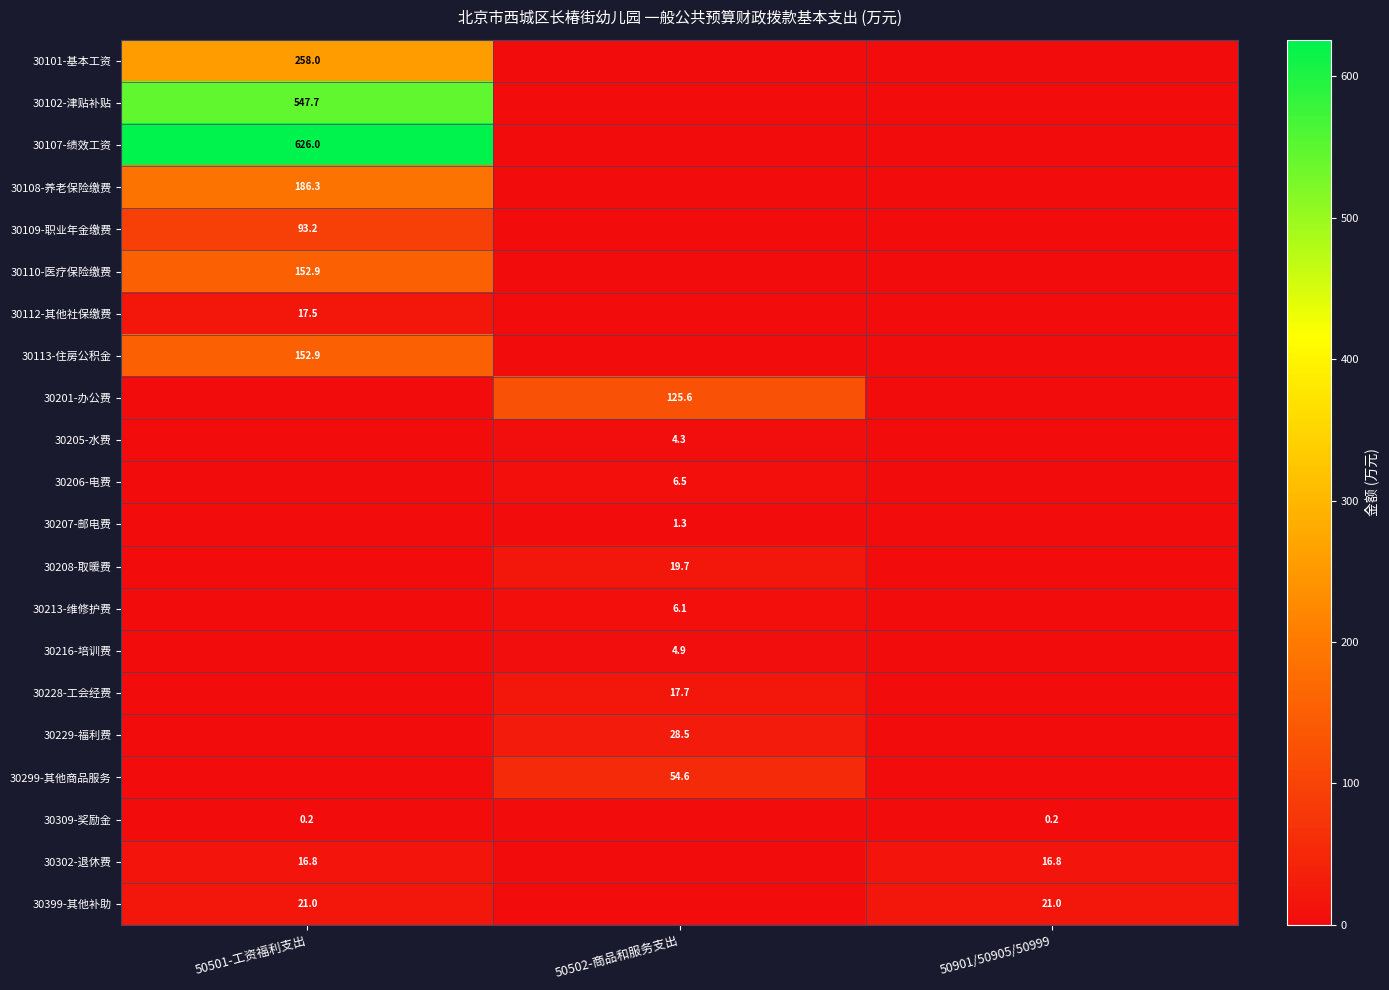

True or false: 30110-医疗保险缴费 has a value of 31.0 at 50501-工资福利支出.

False